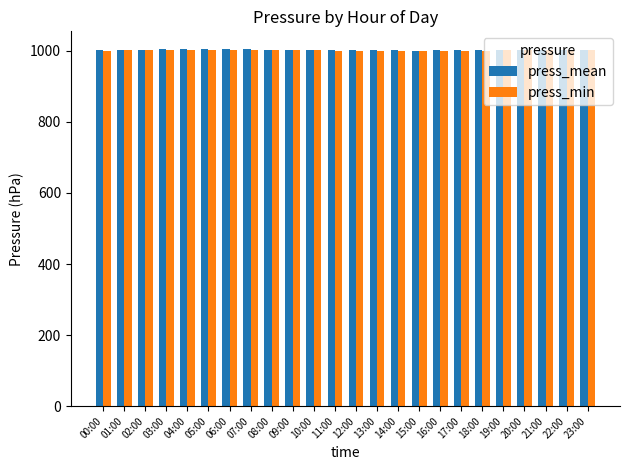

The value of press_mean at 08:00 is 1003.8. True or false?

True